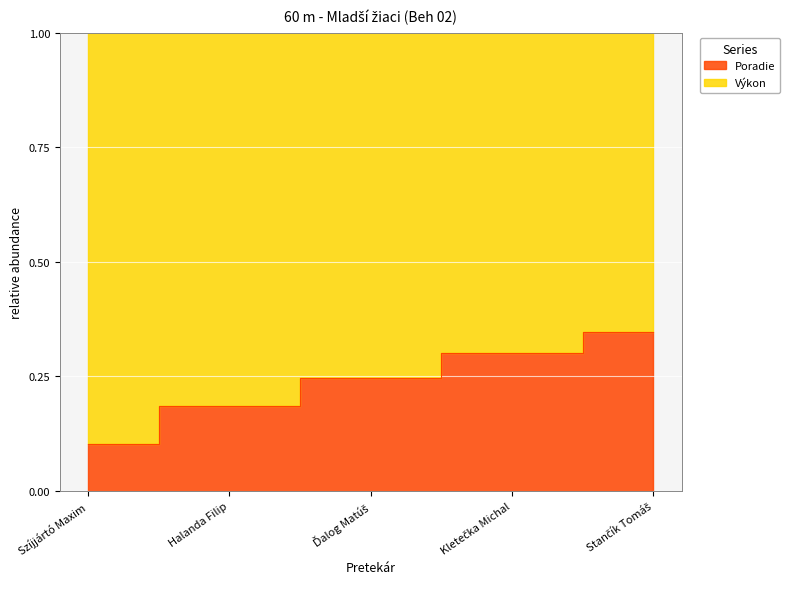

What is the change in value from Halanda Filip to Ďalog Matúš?

+0.1